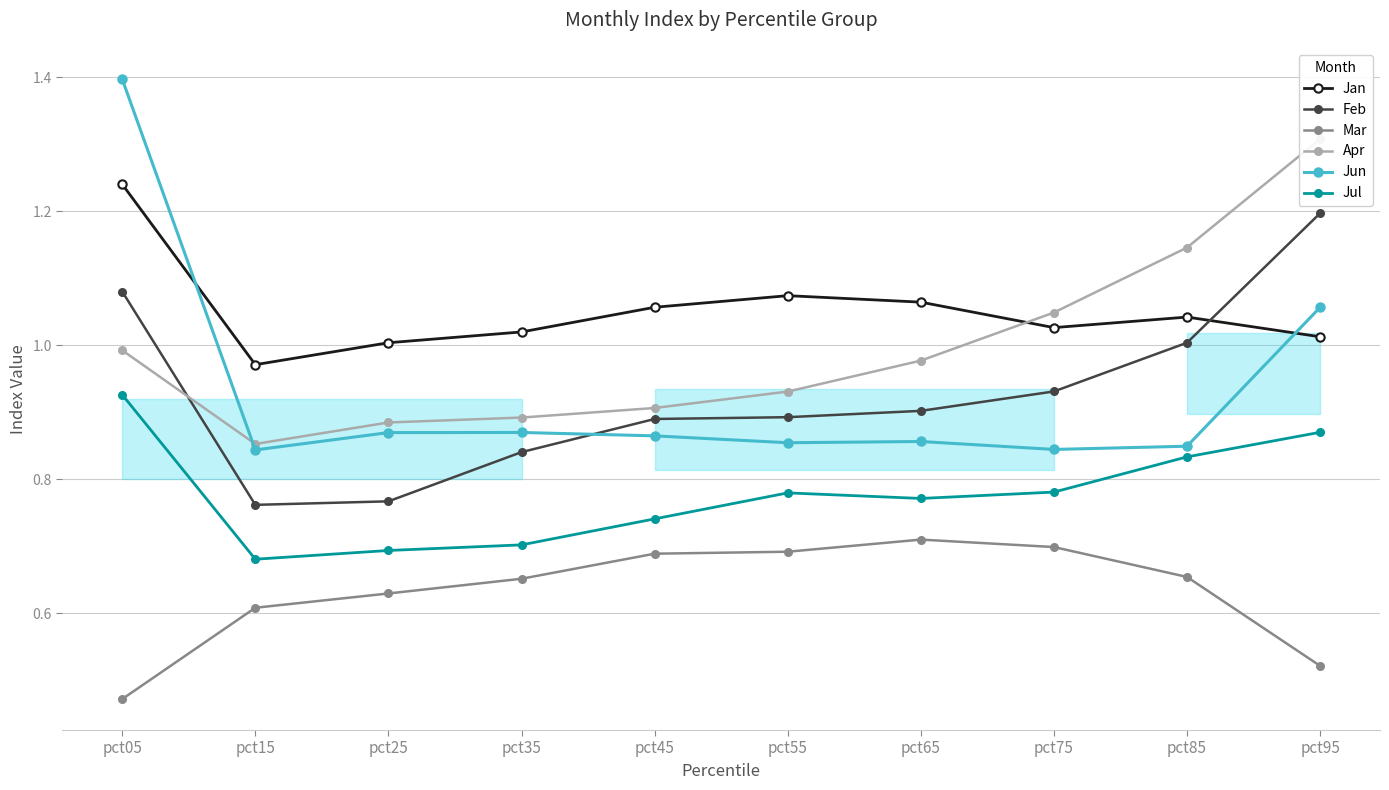

What is the difference between the highest and lowest values at pct05?

0.9